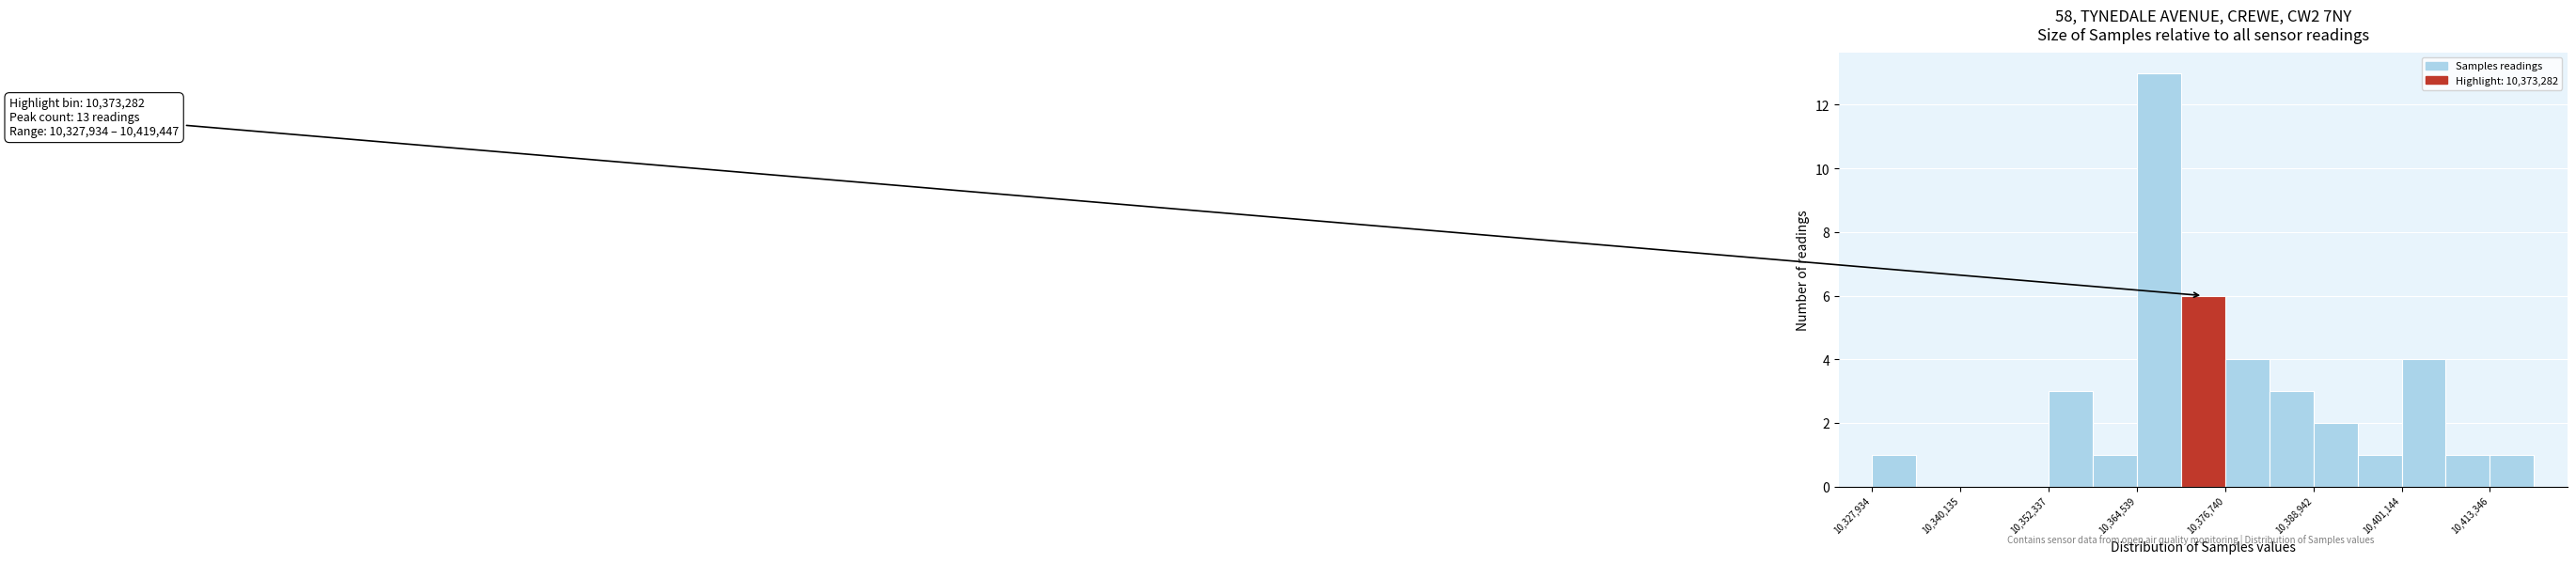

Around what value on the x-axis is the tallest bar? Give the approximate position of its centre, as read against the axis.

10368000